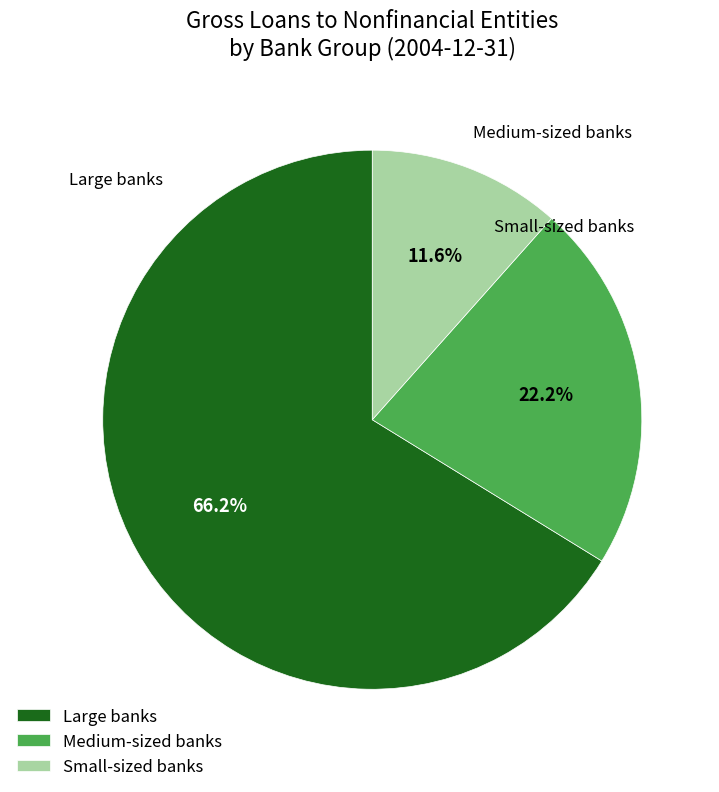

Between Large banks and Medium-sized banks, which is larger?

Large banks